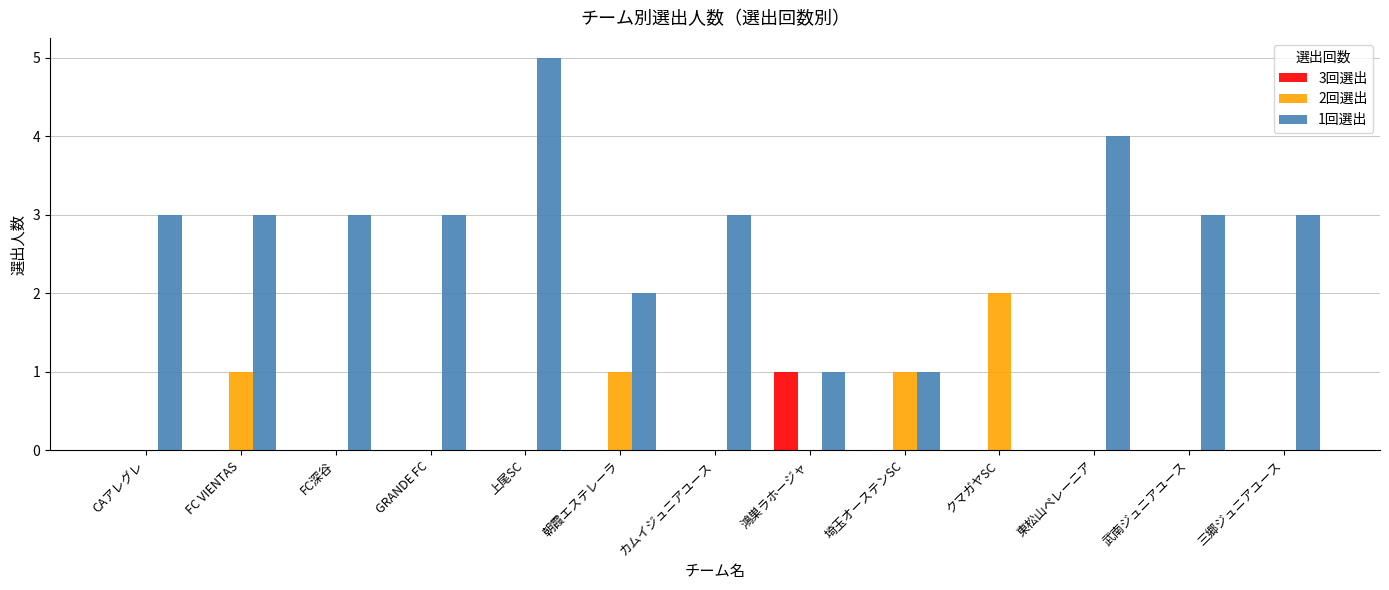

What are all the series names shown in the legend?

3回選出, 2回選出, 1回選出